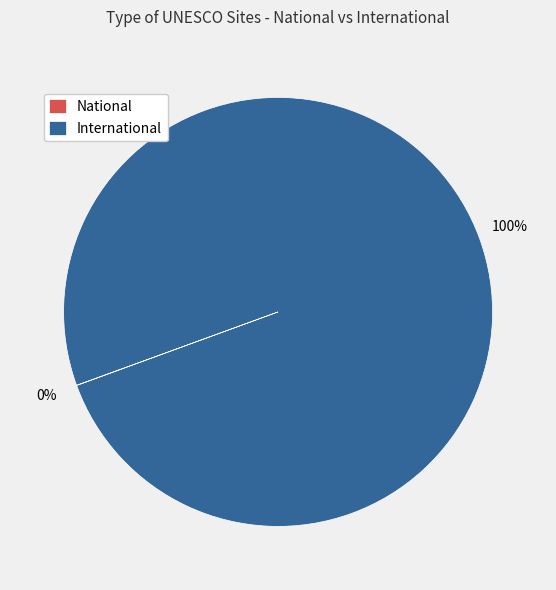

To the nearest percent, what is the difference between the largest and smallest slice percentages?

100%